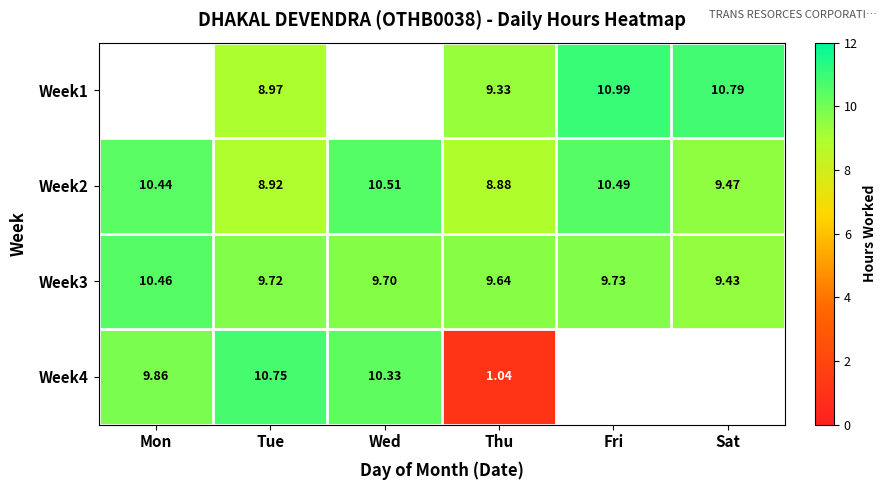

What is the maximum value for Week2?

10.5